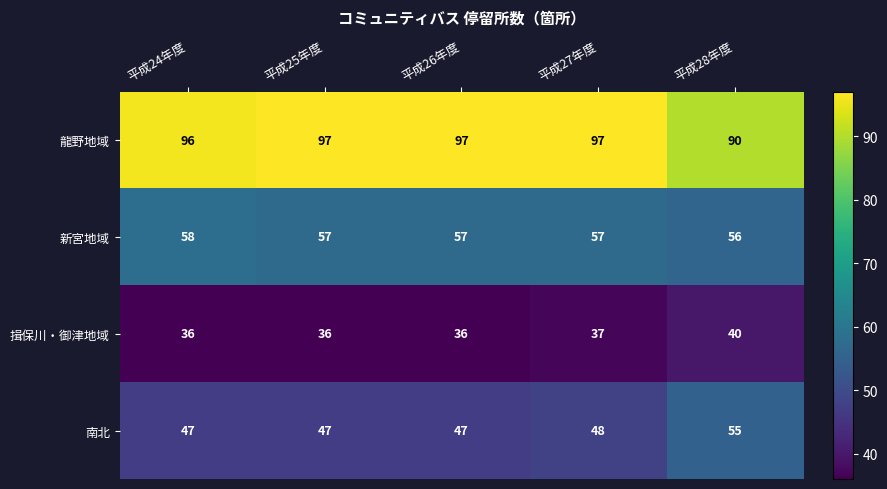

How many 新宮地域 values are between 57 and 58?

4